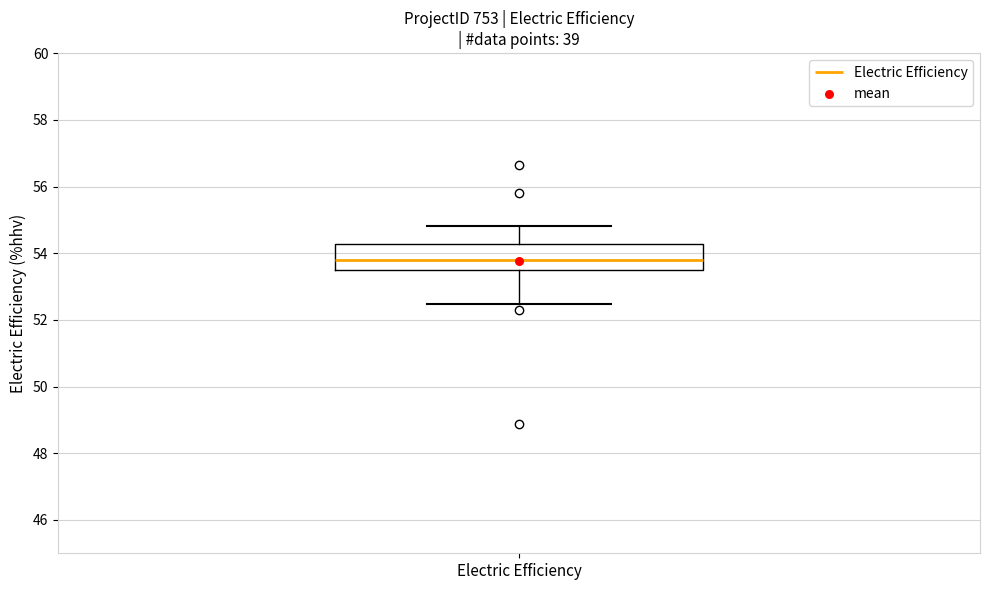

Transcribe this box plot: give where the median line is, the range the box spans, and where the two whiskers end, as read against the y-axis. The values are not printed on the chart, so give them approximately, as read against the axis.

median 53.8, box 53.4 to 54.2, whiskers 52.4 to 54.8